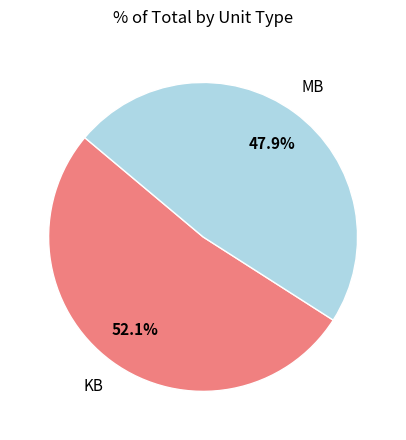

Is there a majority slice in this chart?

Yes